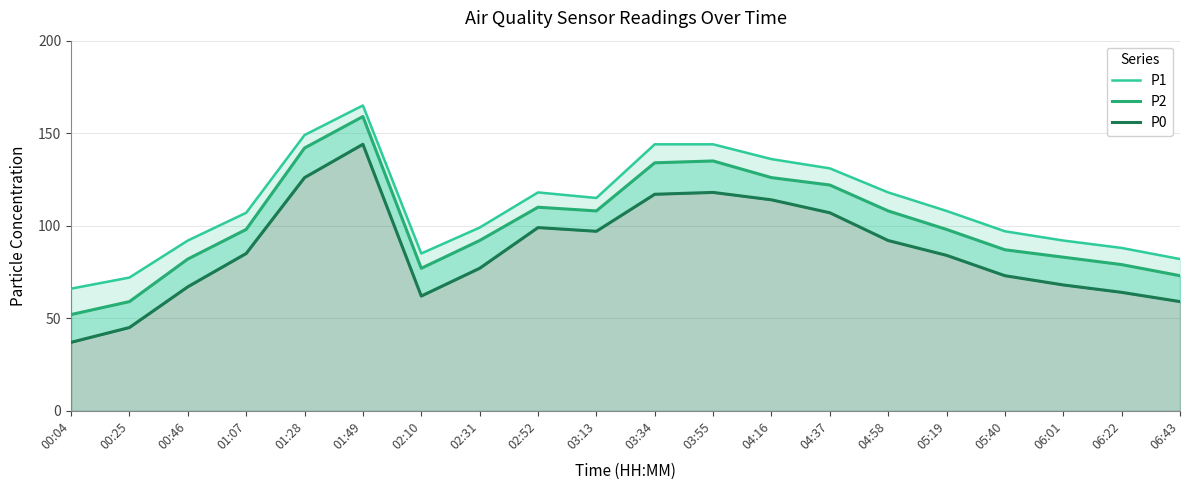

Reading left to right, transcribe all the data shown in this chart.

P1: 00:04=66	00:25=72	00:46=92	01:07=107	01:28=149	01:49=165	02:10=85	02:31=99	02:52=118	03:13=115	03:34=144	03:55=144	04:16=136	04:37=131	04:58=118	05:19=108	05:40=97	06:01=92	06:22=88	06:43=82
P2: 00:04=52	00:25=59	00:46=82	01:07=98	01:28=142	01:49=159	02:10=77	02:31=92	02:52=110	03:13=108	03:34=134	03:55=135	04:16=126	04:37=122	04:58=108	05:19=98	05:40=87	06:01=83	06:22=79	06:43=73
P0: 00:04=37	00:25=45	00:46=67	01:07=85	01:28=126	01:49=144	02:10=62	02:31=77	02:52=99	03:13=97	03:34=117	03:55=118	04:16=114	04:37=107	04:58=92	05:19=84	05:40=73	06:01=68	06:22=64	06:43=59